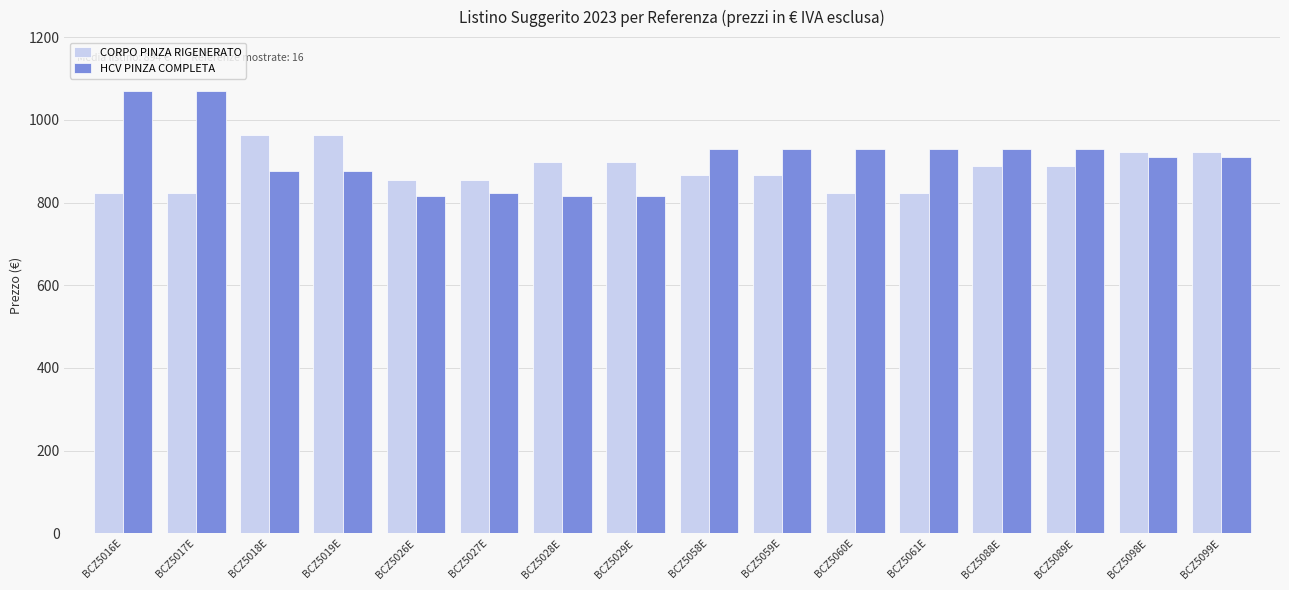

What is the value of the HCV PINZA COMPLETA bar at the 5th from the left?

815